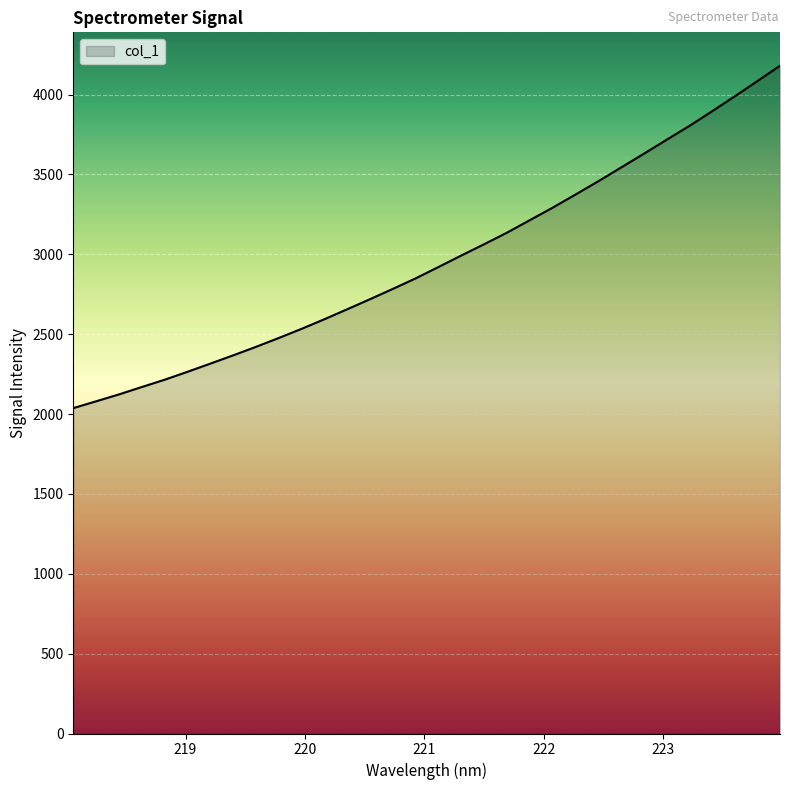

What is the minimum value shown in the chart?

2037.1